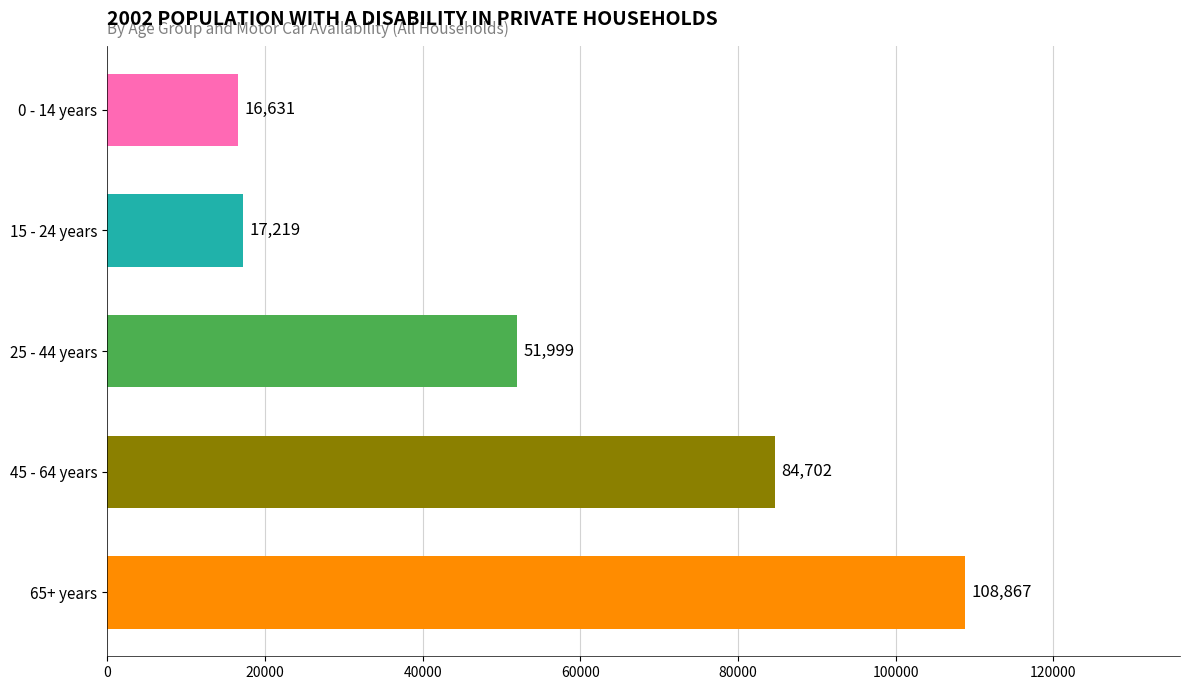

What is the sum of all values?

279418